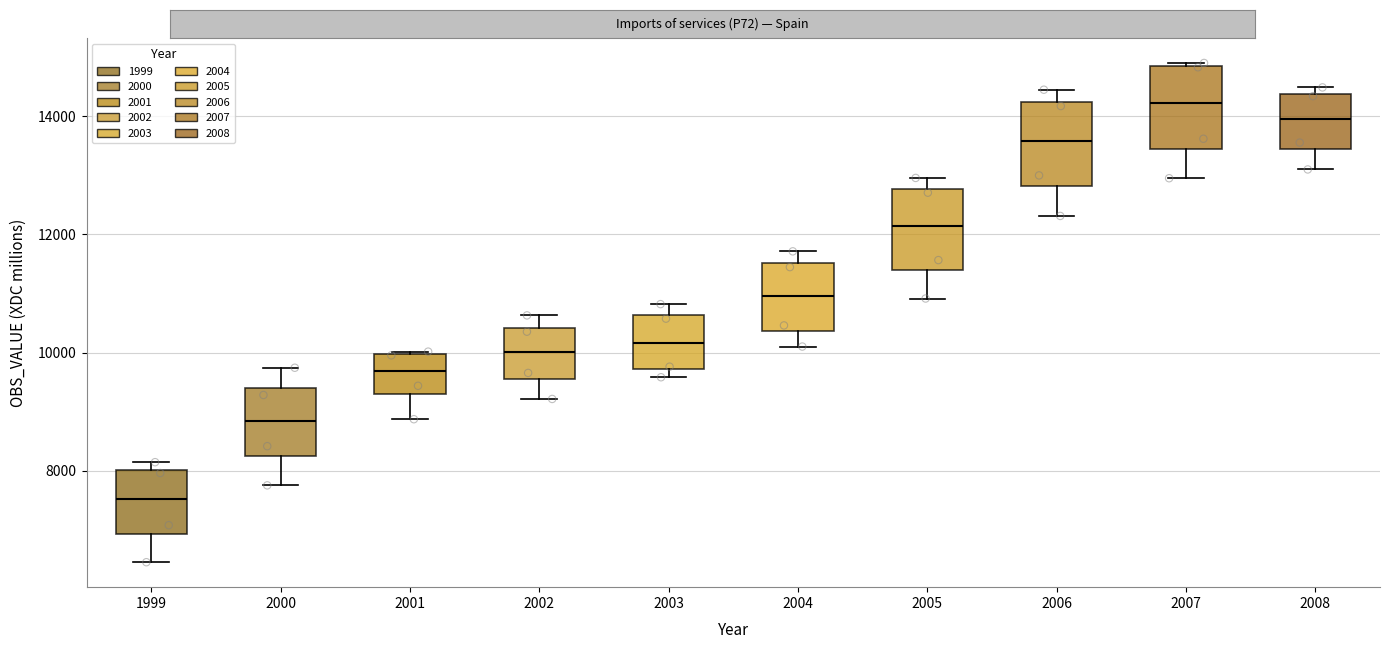

Reading left to right, read every box against the y-axis: the position of its median line, the range the box covers, and the ends of its whiskers. The values are not printed on the chart, so give them approximately, as read against the axis.

1999: median 7600, box 7000 to 8000, whiskers 6400 to 8200
2000: median 8800, box 8200 to 9400, whiskers 7800 to 9800
2001: median 9600, box 9200 to 10000, whiskers 8800 to 10000
2002: median 10000, box 9600 to 10400, whiskers 9200 to 10600
2003: median 10200, box 9800 to 10600, whiskers 9600 to 10800
2004: median 11000, box 10400 to 11600, whiskers 10200 to 11800
2005: median 12200, box 11400 to 12800, whiskers 11000 to 13000
2006: median 13600, box 12800 to 14200, whiskers 12400 to 14400
2007: median 14200, box 13400 to 14800, whiskers 13000 to 15000
2008: median 14000, box 13400 to 14400, whiskers 13200 to 14400 (just above the box's upper edge)